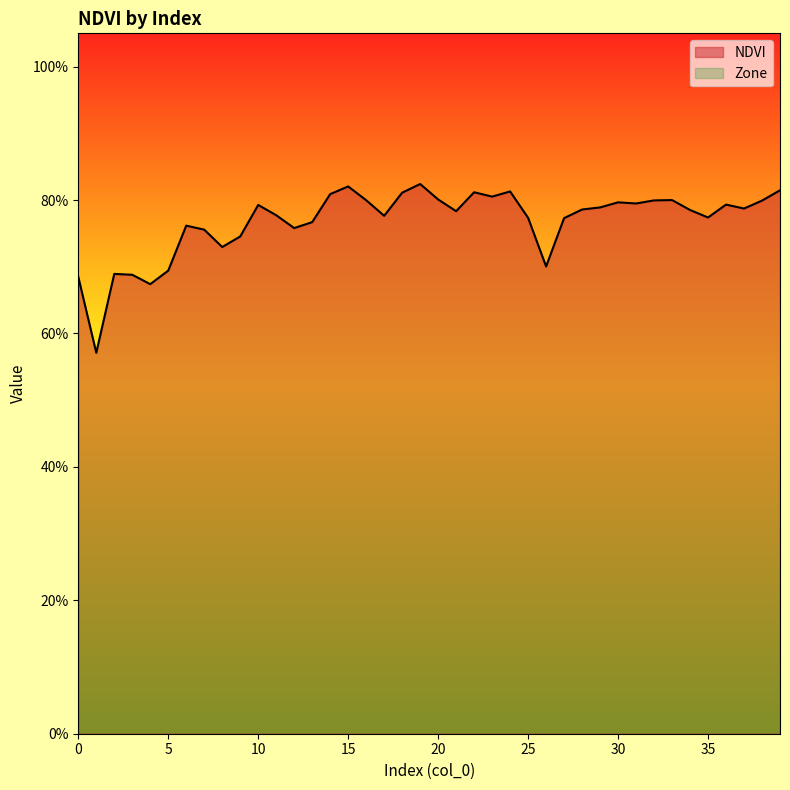

List the labels in order of value, largest first.

19, 15, 39, 24, 22, 18, 14, 23, 20, 33, 16, 32, 38, 30, 31, 36, 10, 29, 37, 28, 34, 21, 11, 17, 35, 25, 27, 13, 6, 12, 7, 9, 8, 26, 5, 2, 3, 0, 4, 1